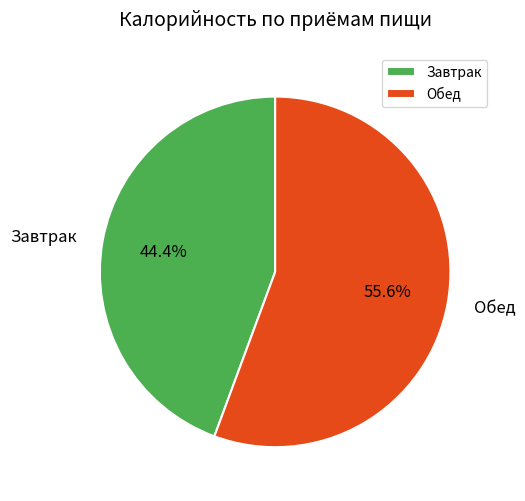

The Обед slice represents 56% of the pie. True or false?

True